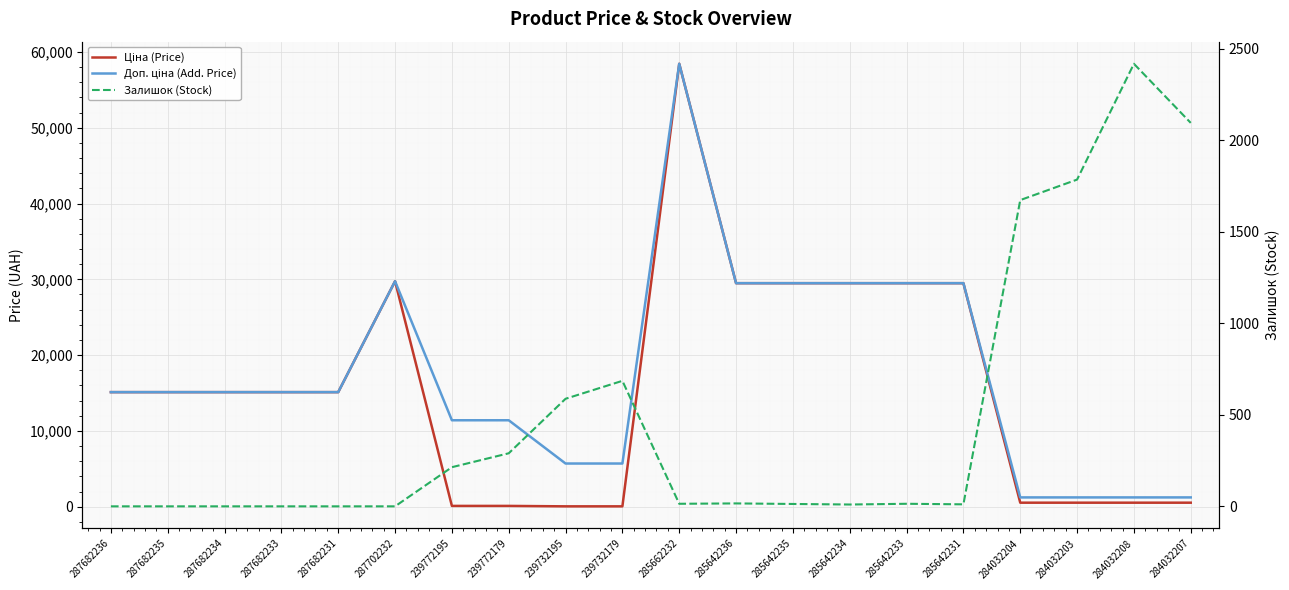

True or false: Доп. ціна (Add. Price) has more than 2 points higher than both neighbors.

False